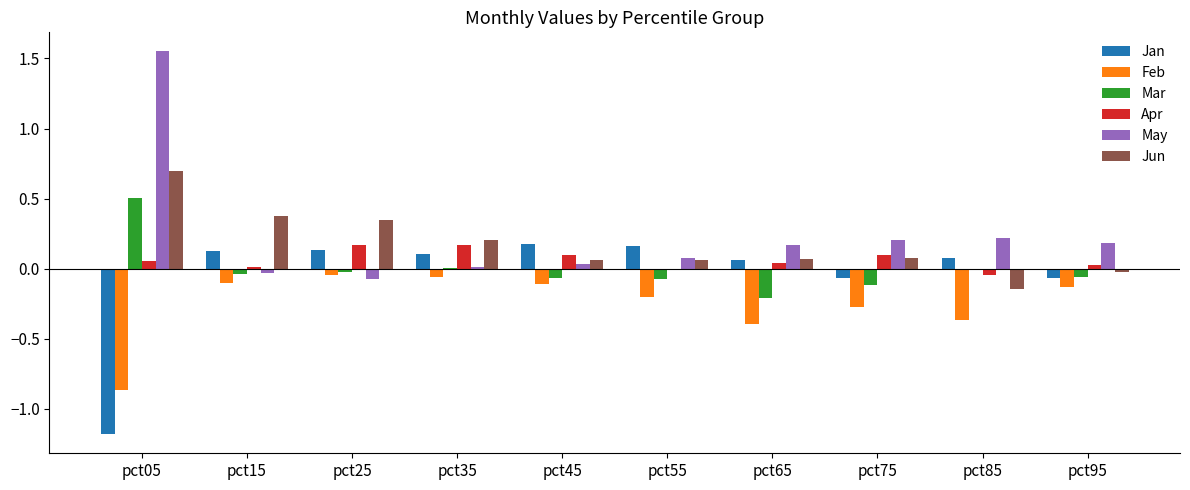

Count the number of categories in the chart.

10